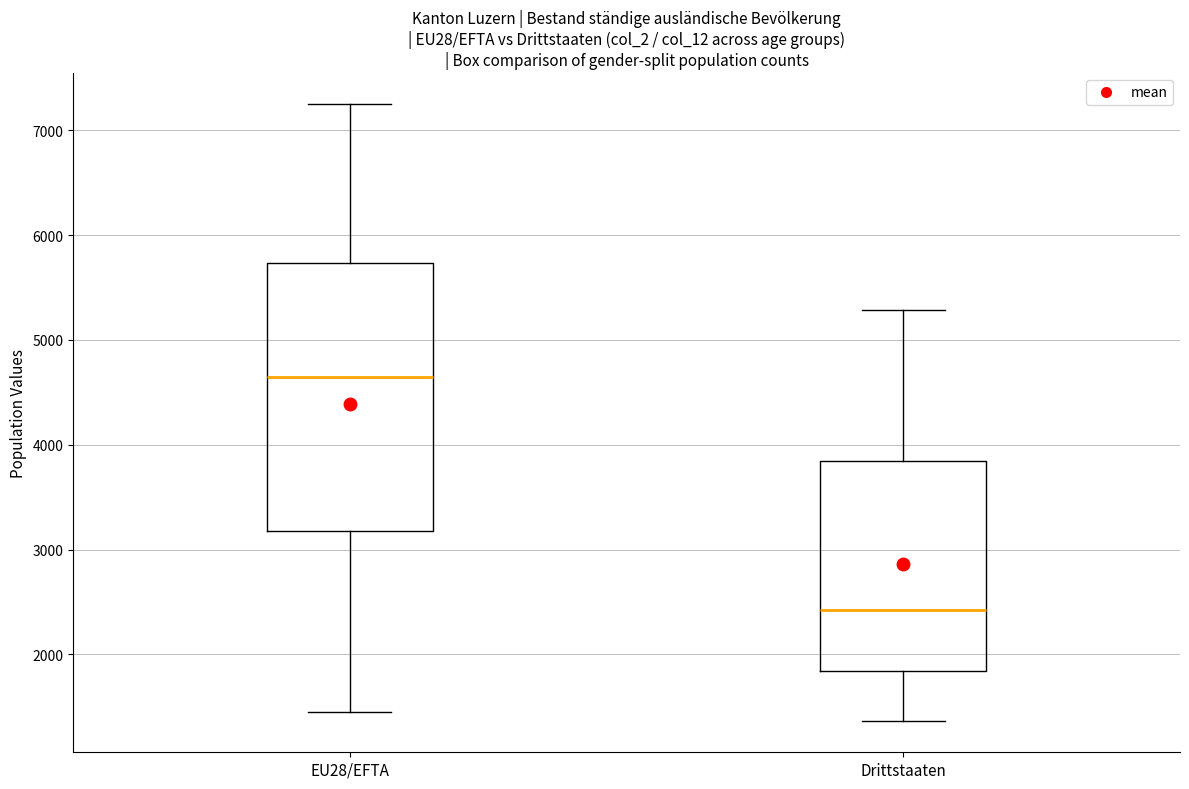

Comparing the boxes themselves (not the whiskers), which one is the tallest?

EU28/EFTA